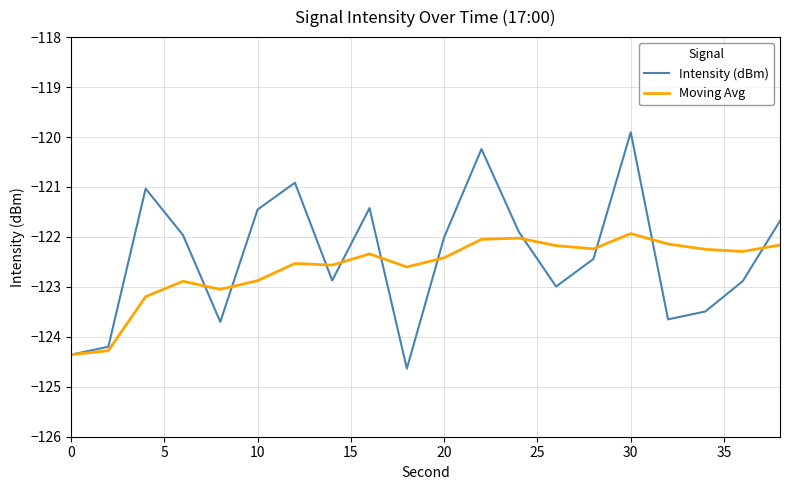

How many lines are shown in the chart?

2